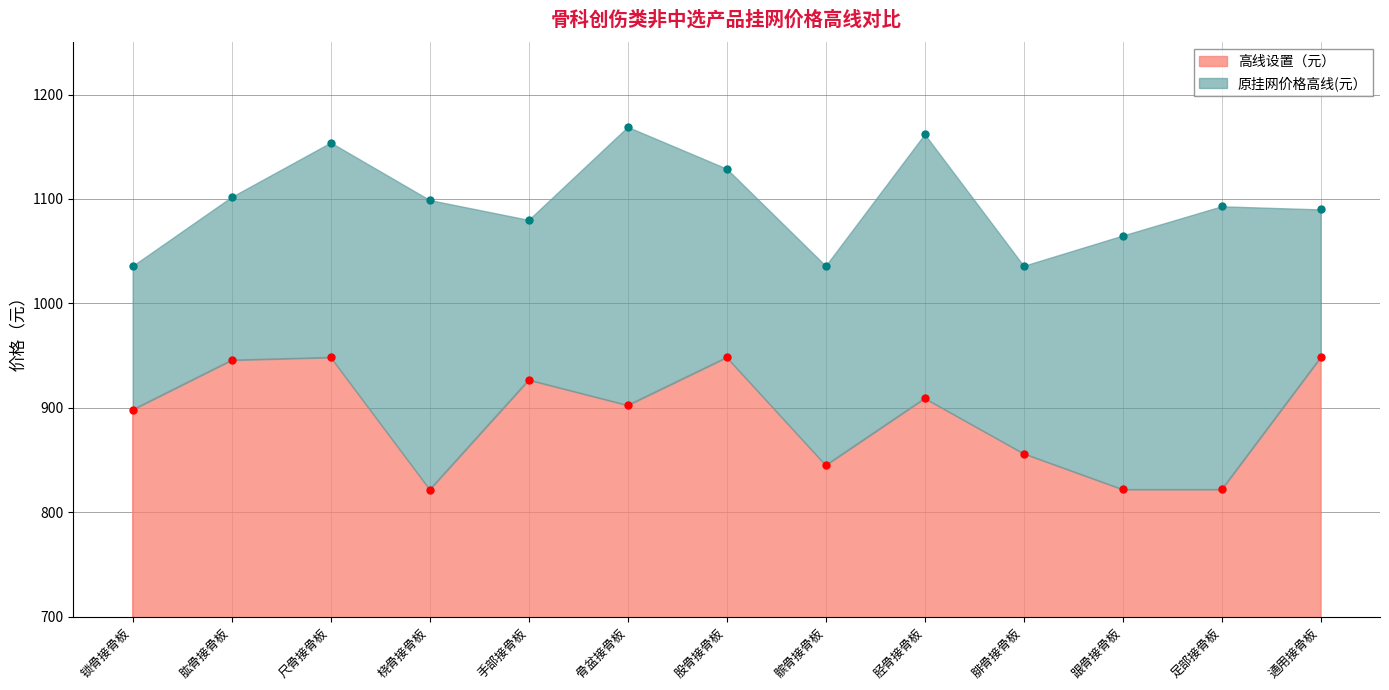

Reading left to right, transcribe all the data shown in this chart.

高线设置（元）: 898.4	945.8	948.4	821.9	926.8	902.5	948.4	845.1	909.2	856.2	822.0	822.0	948.4
原挂网价格高线(元）: 1036.0	1102.0	1154.0	1099.0	1080.0	1169.0	1129.0	1036.0	1162.0	1036.0	1065.0	1093.0	1090.0